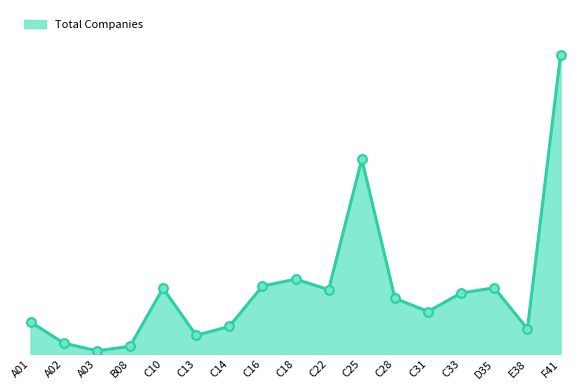

What is the change in value from A02 to C22?

+429